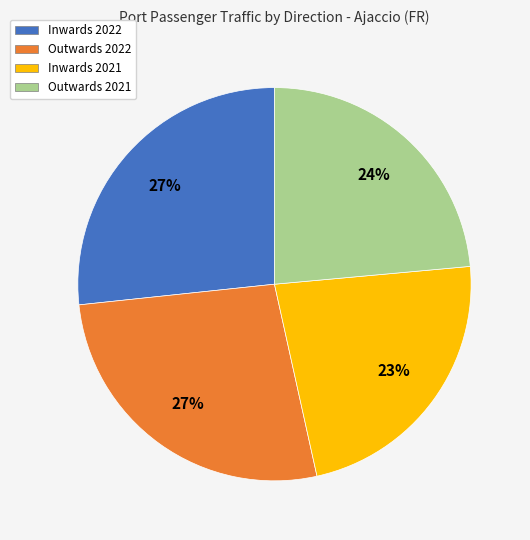

Does any single category account for the majority?

No